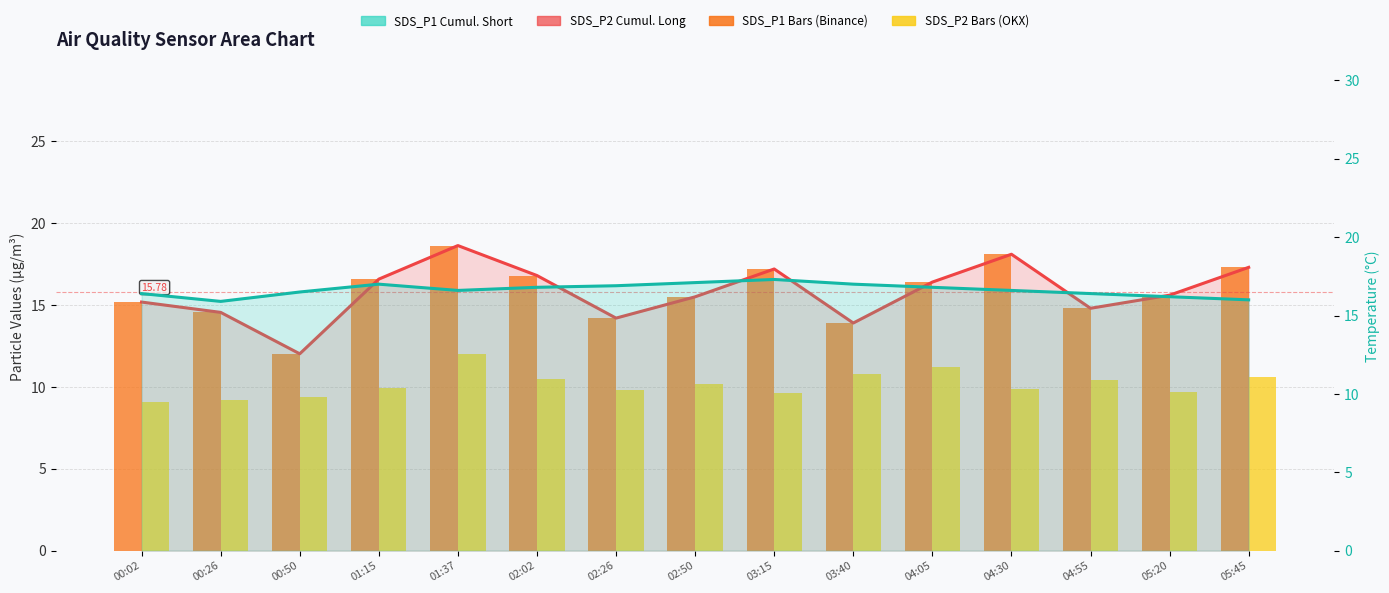

What is the approximate value of SDS_P2 Bars (OKX) at 02:50?

10.2